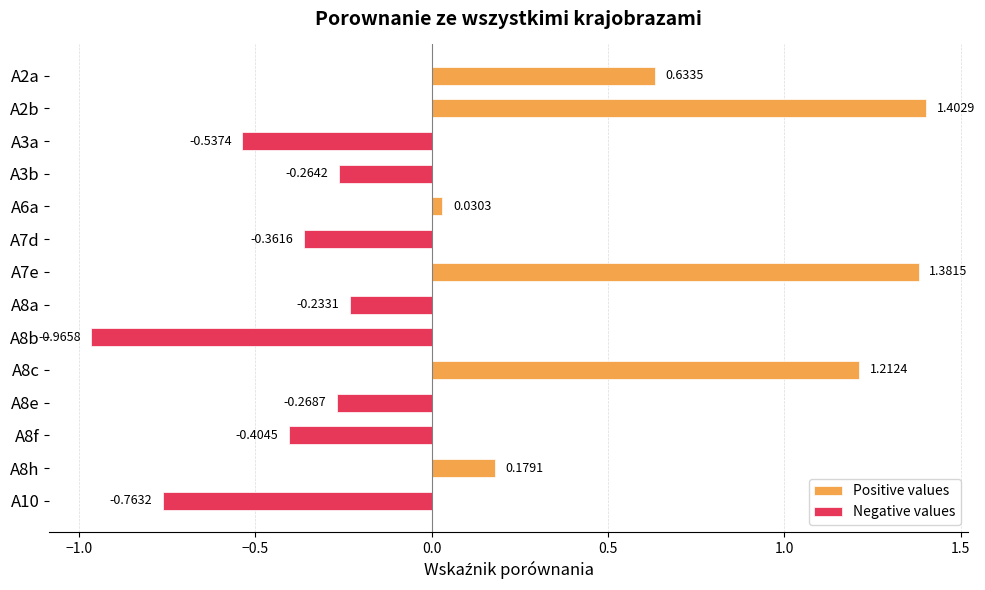

Which series has the largest range (max minus min)?

Positive values